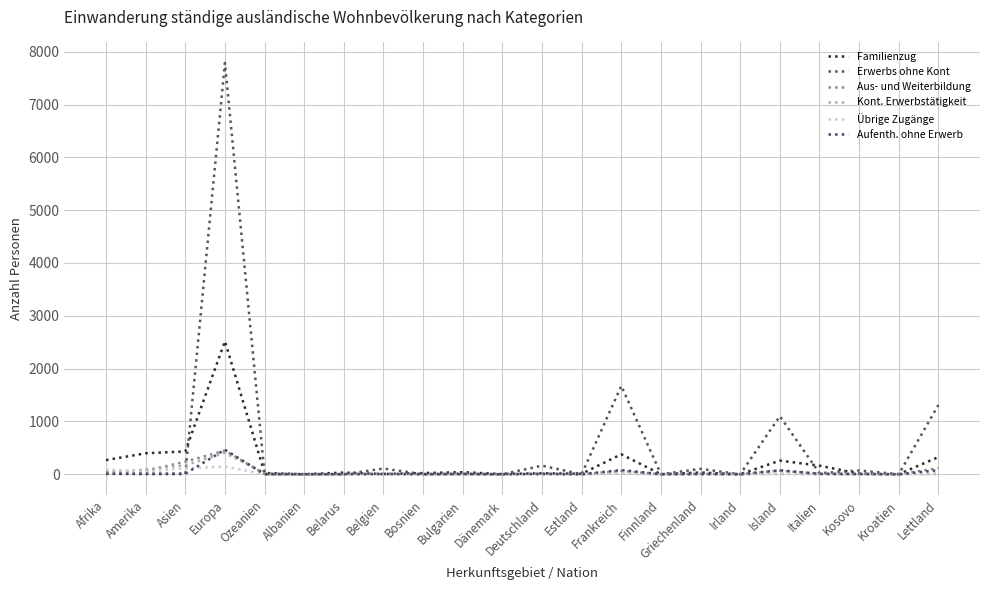

What is the difference between the Übrige Zugänge values at Island and Amerika?

34